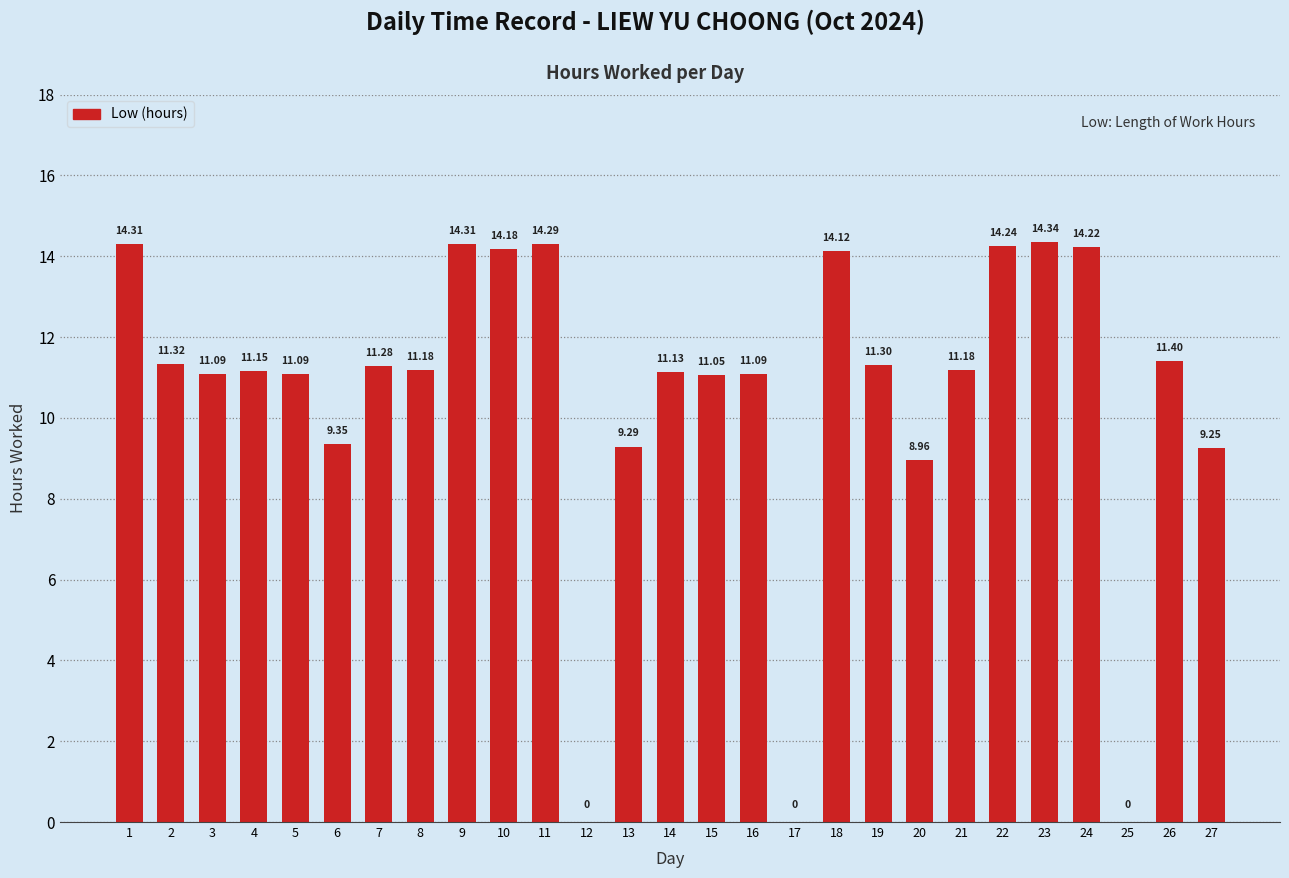

Are the bars horizontal?

No